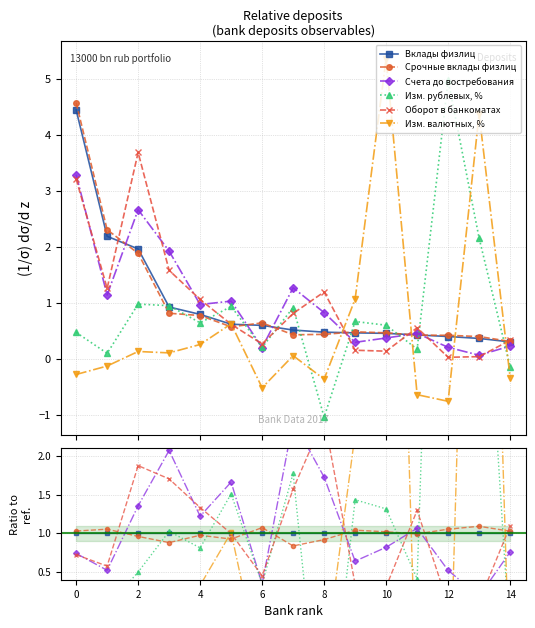

Rank the series by their maximum value, from highest to lowest.

Изм. рублевых, %, Изм. валютных, %, Оборот в банкоматах, Счета до востребования, Срочные вклады физлиц, Вклады физлиц